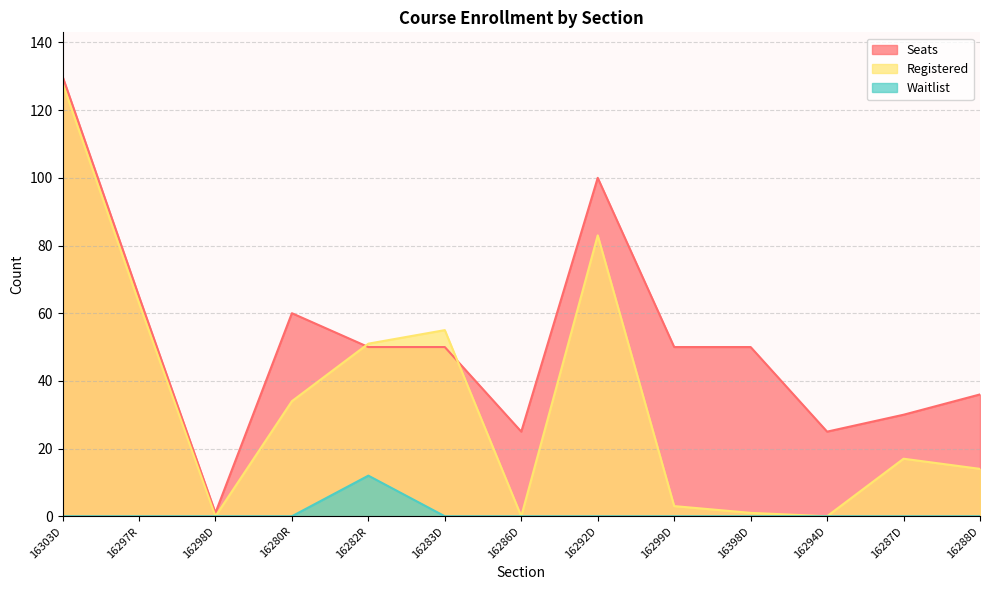

What is the label of the 9th point from the right?

16282R